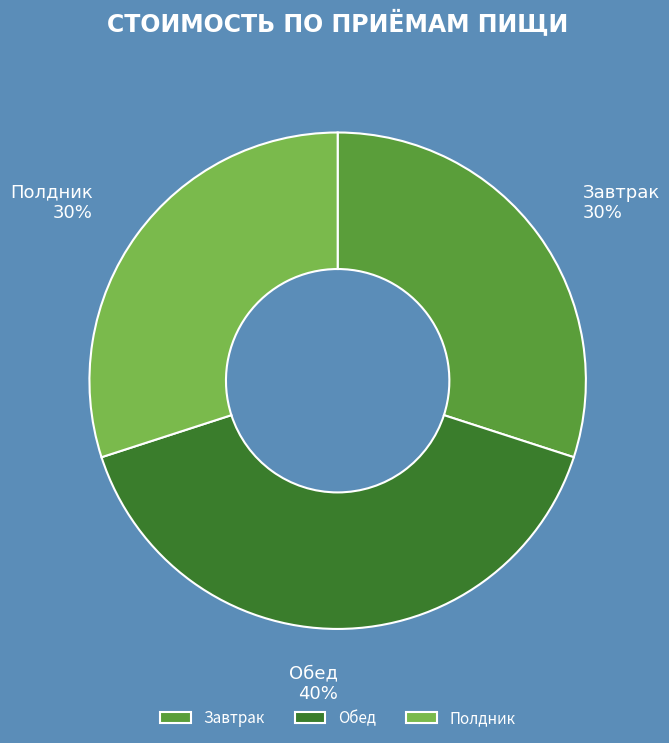

What is the ratio of the value at Обед to the value at Завтрак?

1.3